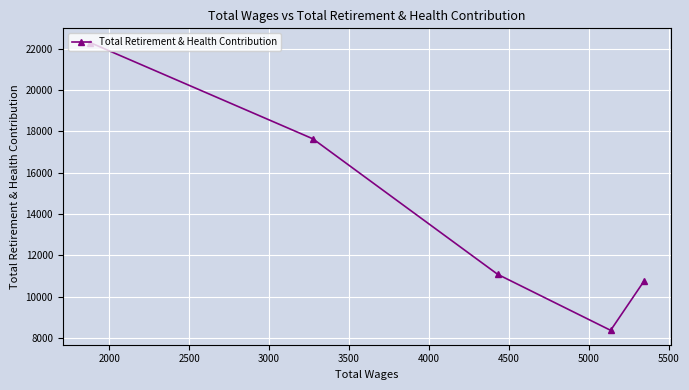

What is the sum of all values?

70107